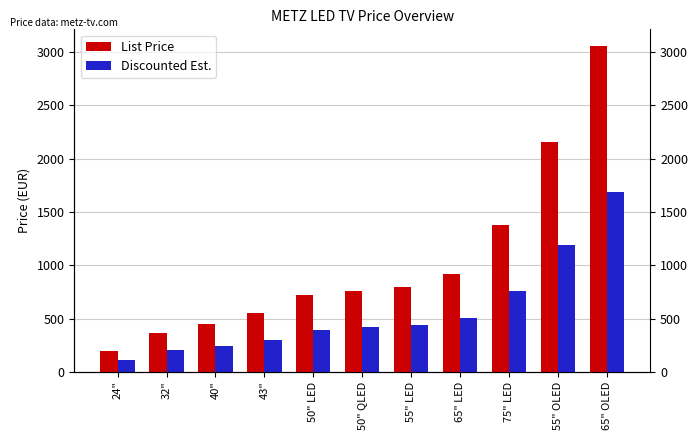

Which category has the lowest value in the Discounted Est. series?

24"